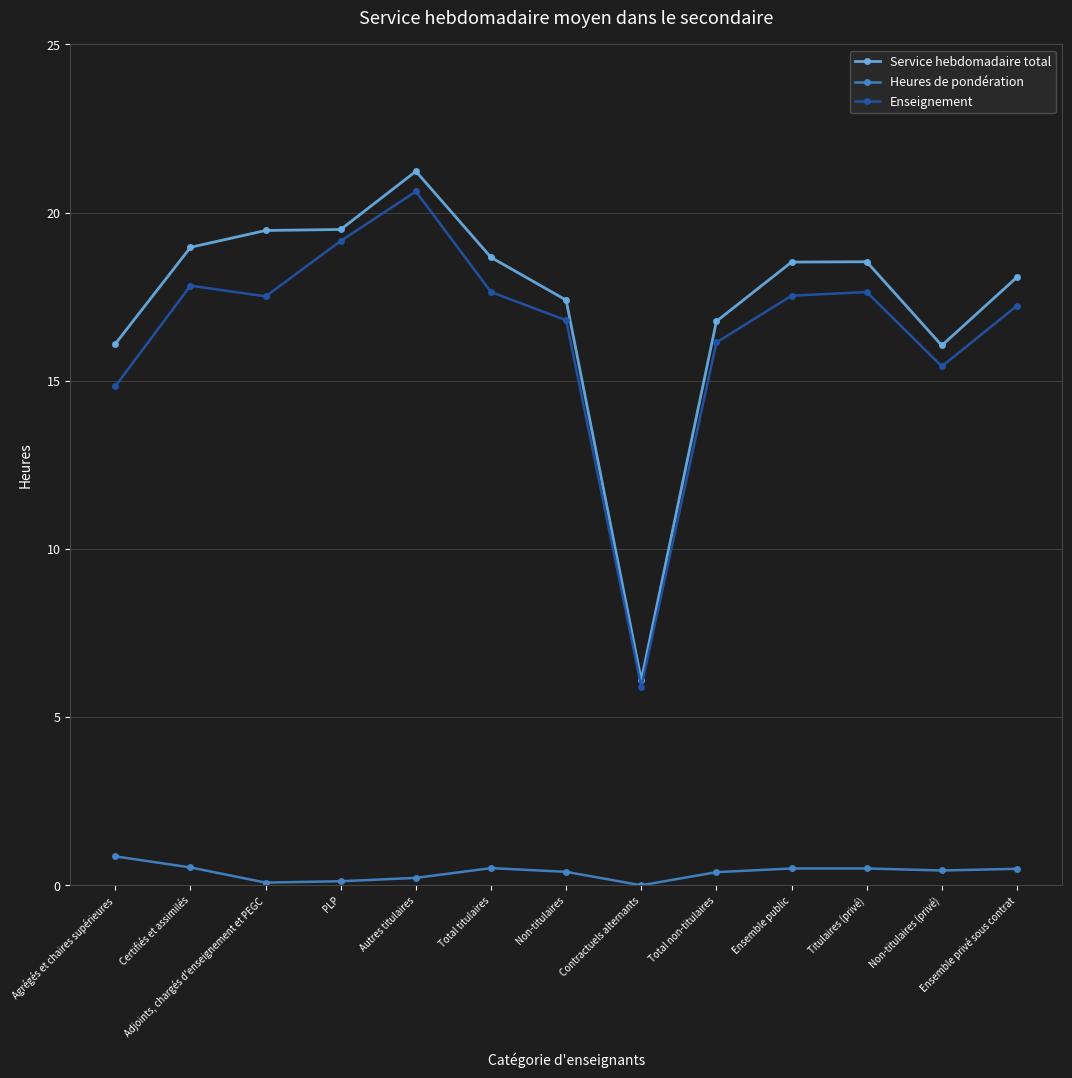

What is the lowest value of the Enseignement series?

5.9